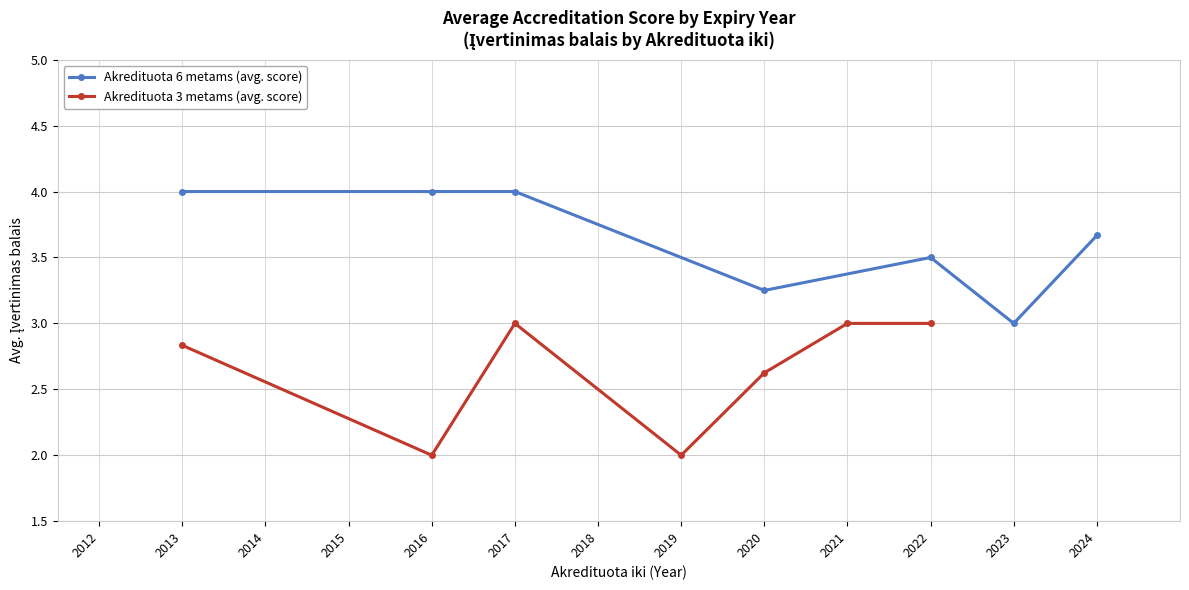

What is the highest value of the Akredituota 6 metams (avg. score) series?

4.0